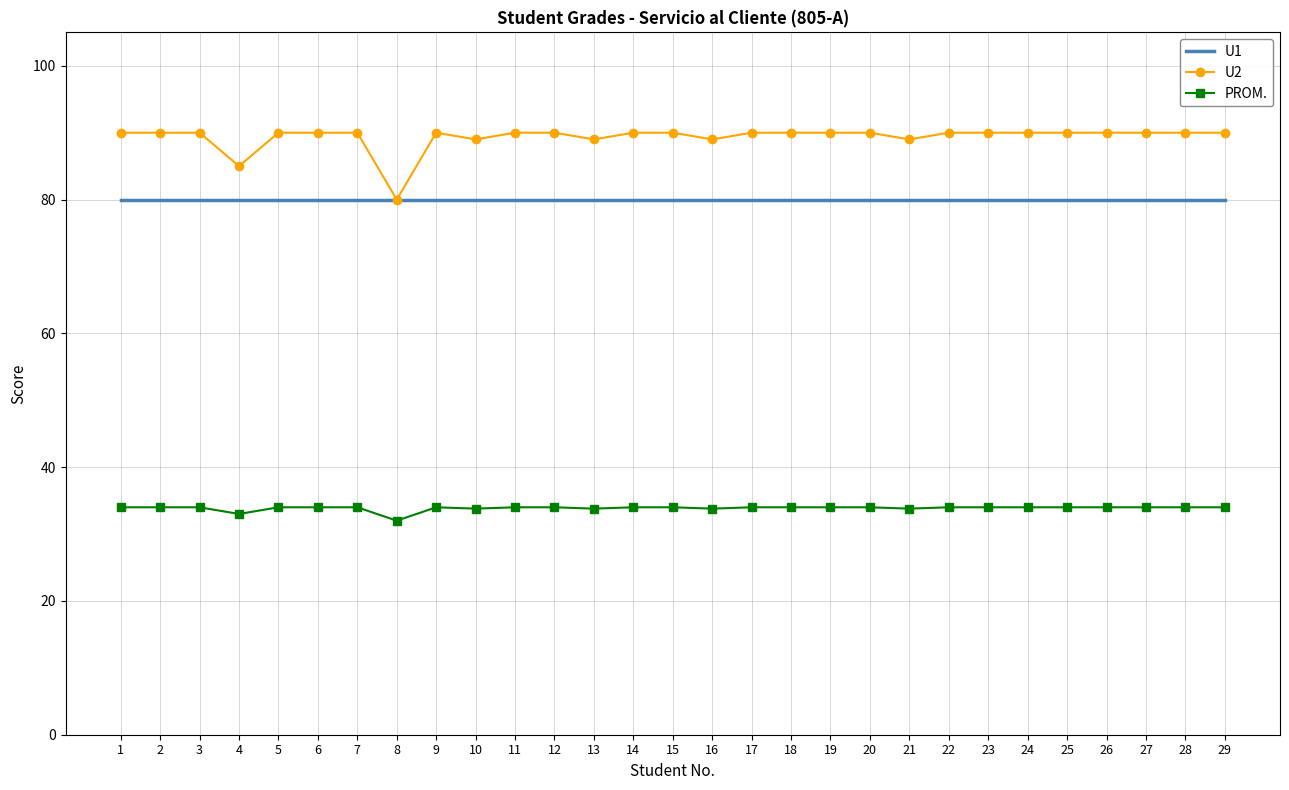

Count the U2 values in the range 90 to 91.

23